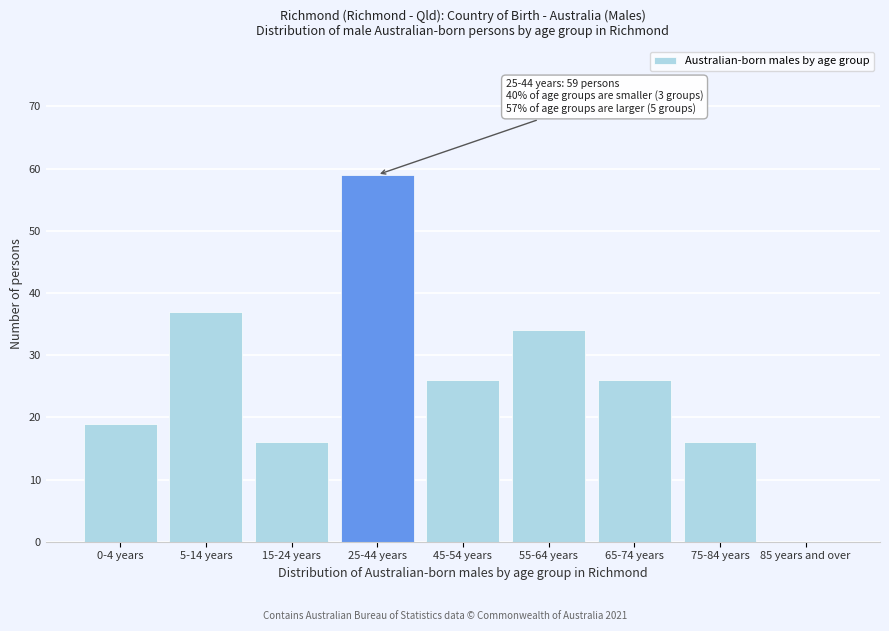

Reading left to right, extract all data points from this chart.

0-4 years=19	5-14 years=37	15-24 years=16	25-44 years=59	45-54 years=26	55-64 years=34	65-74 years=26	75-84 years=16	85 years and over=0